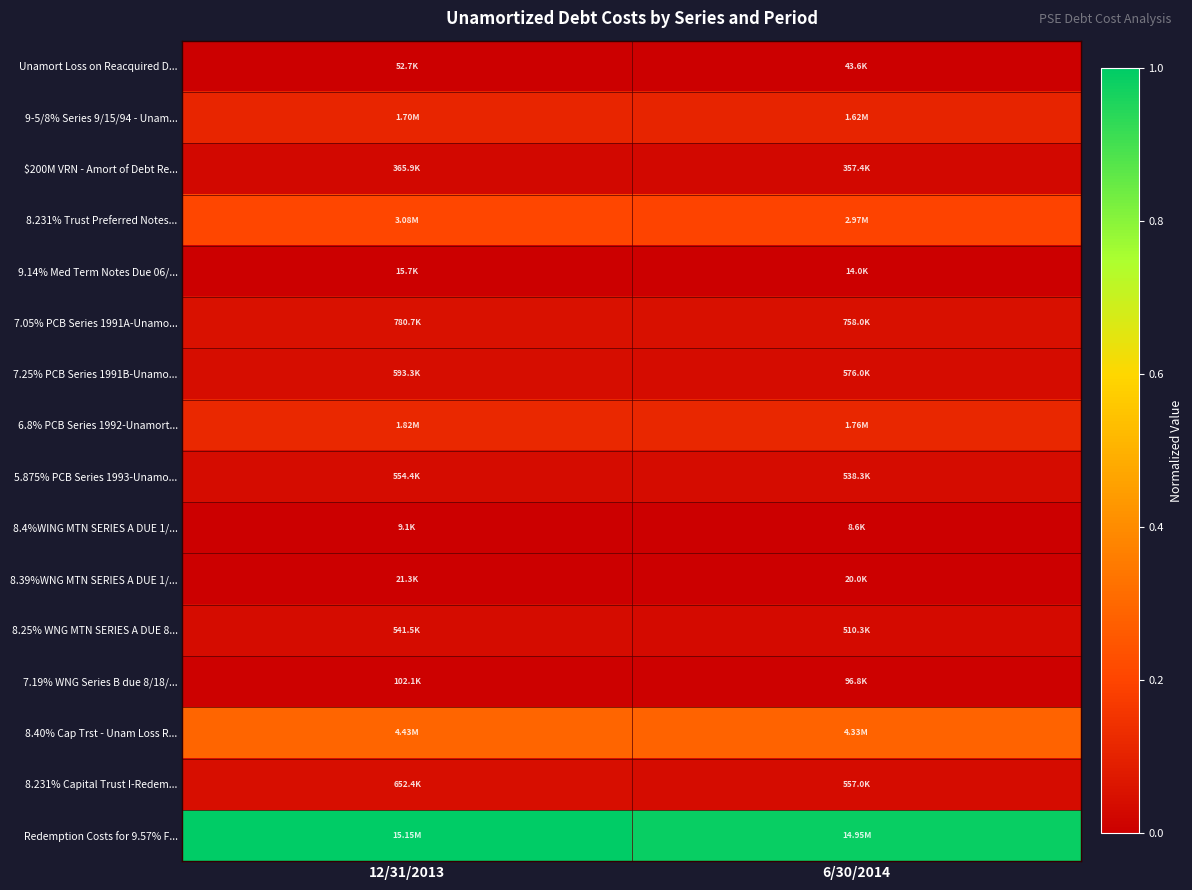

Which series changed the most between 12/31/2013 and 6/30/2014?

Redemption Costs for 9.57% F...